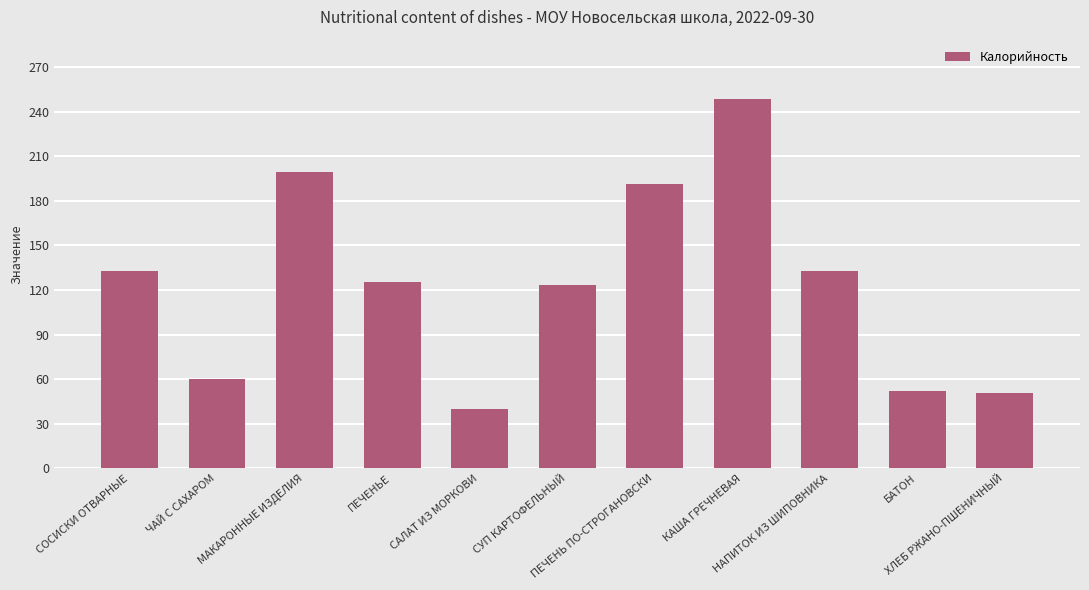

What is the average value?

123.4